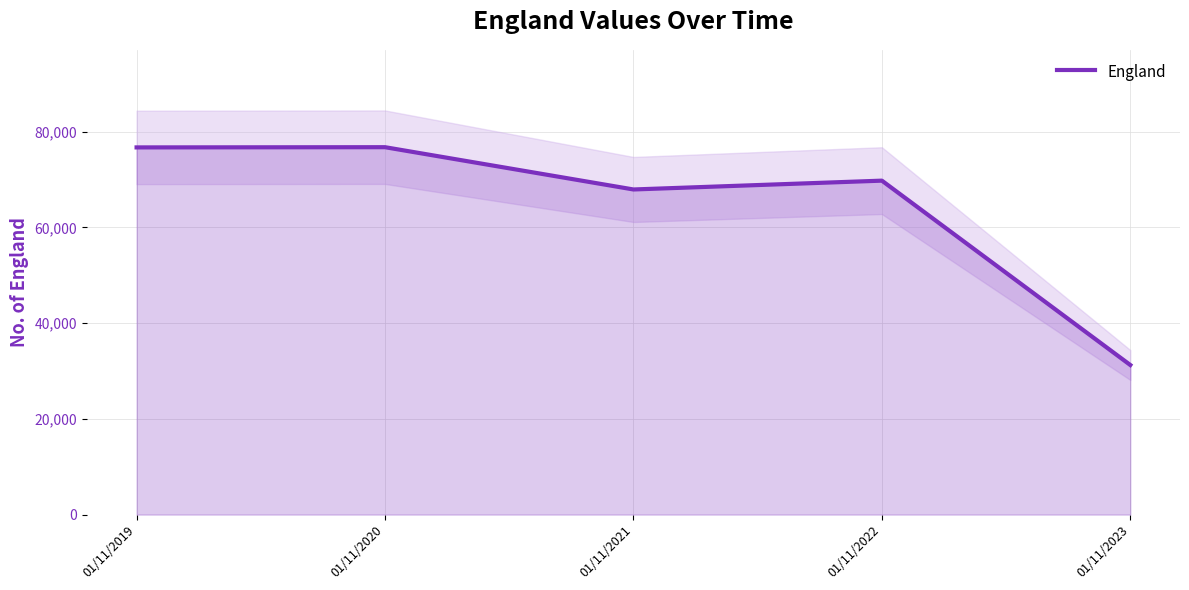

List the labels in order of value, largest first.

01/11/2020, 01/11/2019, 01/11/2022, 01/11/2021, 01/11/2023